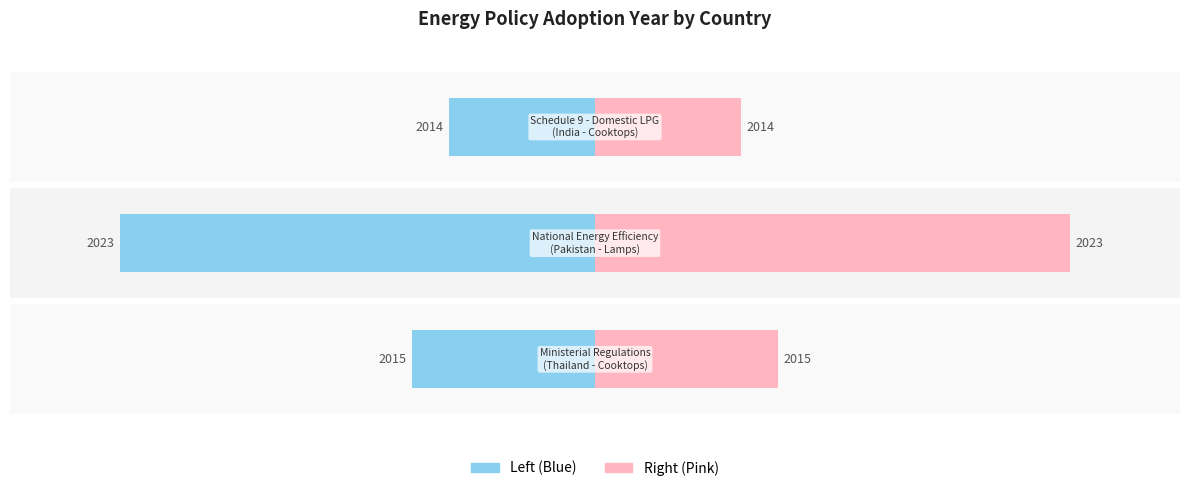

The Adopted Year (offset) series shows -5 at −20. True or false?

True